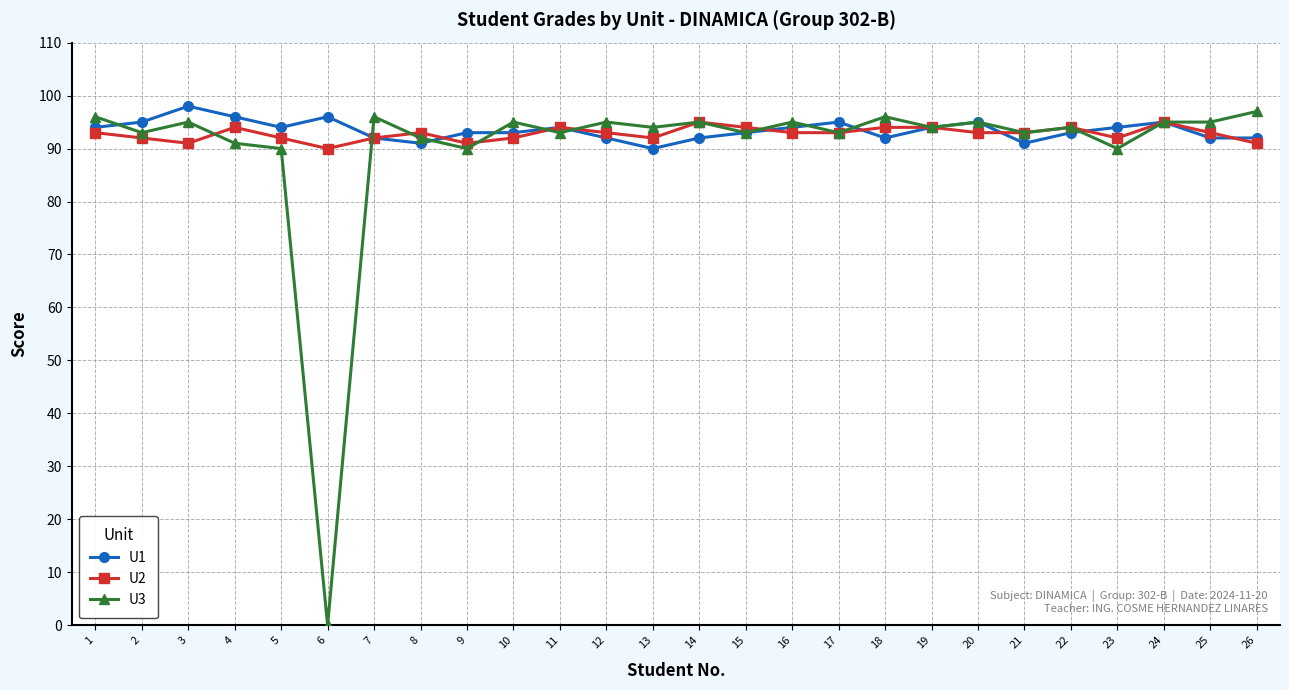

Rank the series by their maximum value, from highest to lowest.

U1, U3, U2